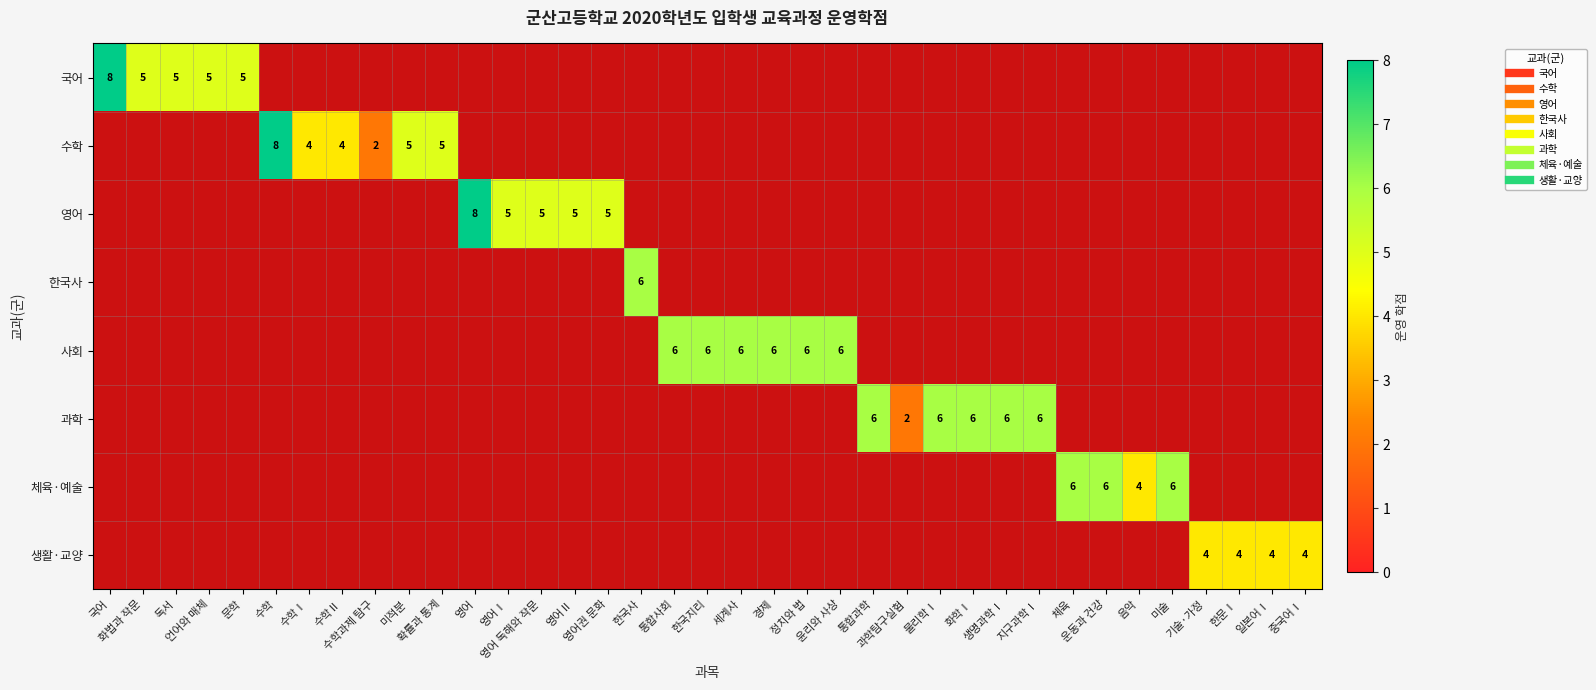

Is the value of 국어 at 수학 greater than the value of 과학 at 운동과 건강?

No